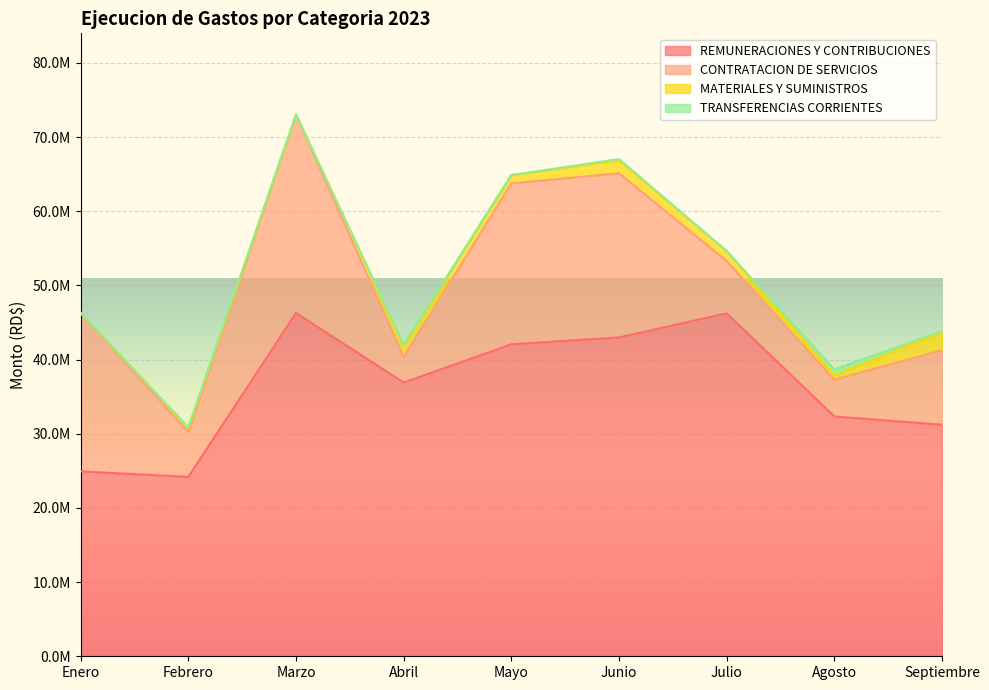

List the labels in order of CONTRATACION DE SERVICIOS value, largest first.

Marzo, Junio, Mayo, Enero, Septiembre, Julio, Febrero, Agosto, Abril